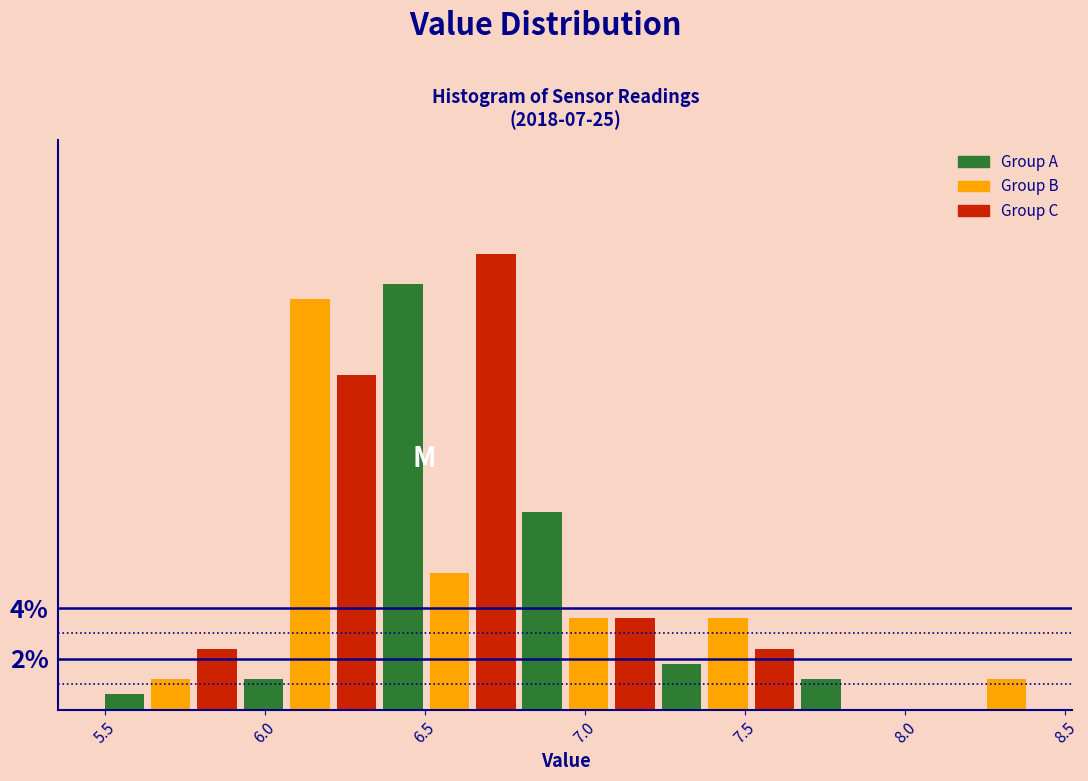

Around what value on the x-axis is the tallest bar? Give the approximate position of its centre, as read against the axis.

6.70